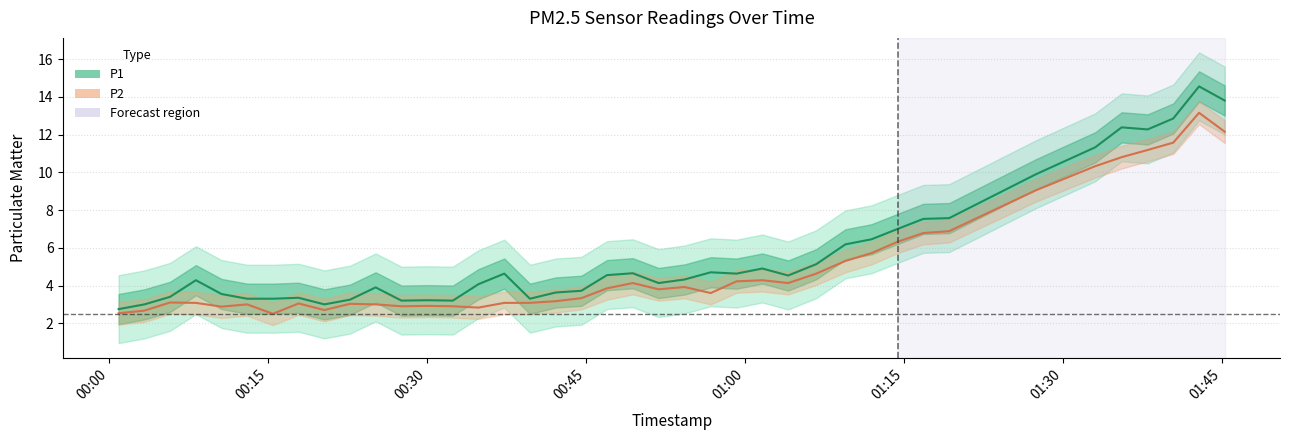

What is the lowest value of the P2 series?

2.5